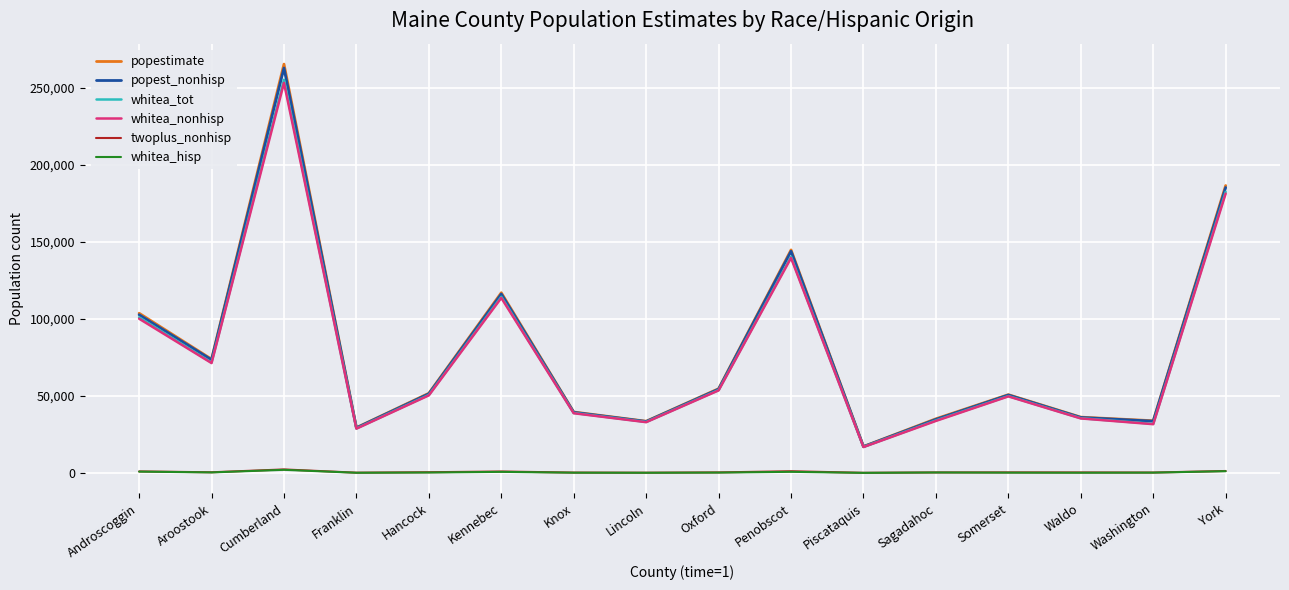

Which category has the highest value in the popest_nonhisp series?

Cumberland